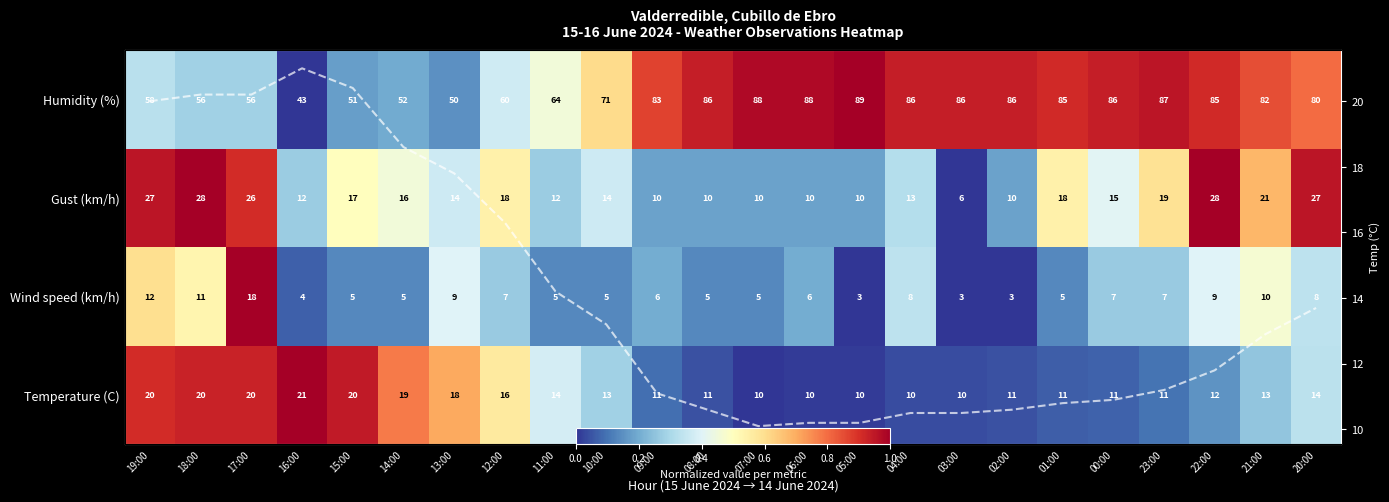

What is the difference between the maximum and minimum values?

10.9